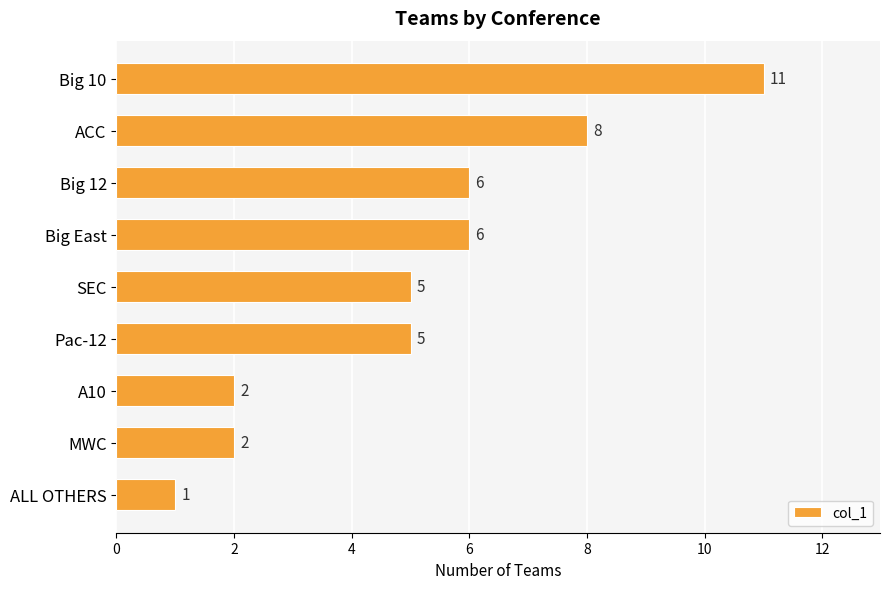

How many data points are less than 5?

3